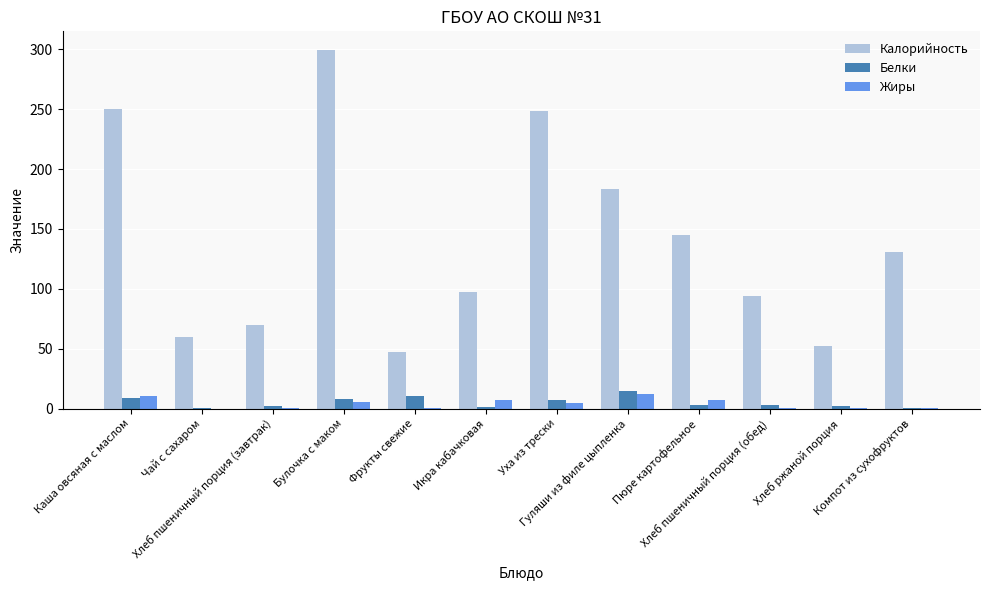

The Калорийность series shows 272.0 at Гуляши из филе цыпленка. True or false?

False